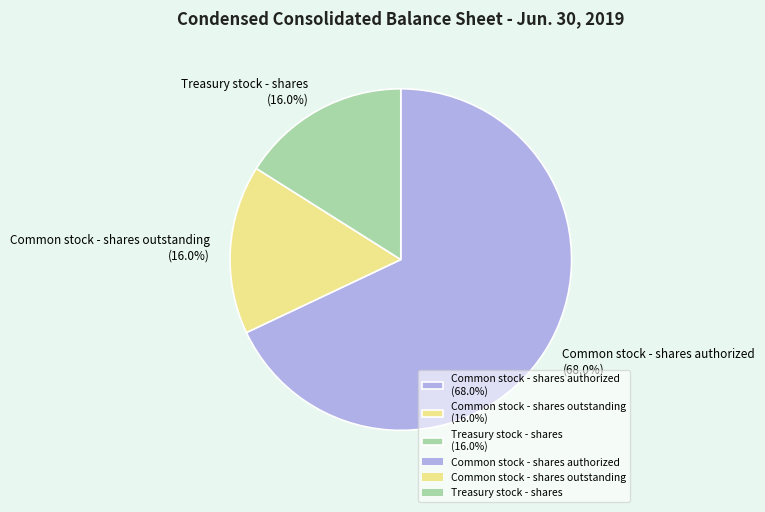

Which has a higher value, Treasury stock - shares (16.0%) or Common stock - shares authorized (68.0%)?

Common stock - shares authorized (68.0%)